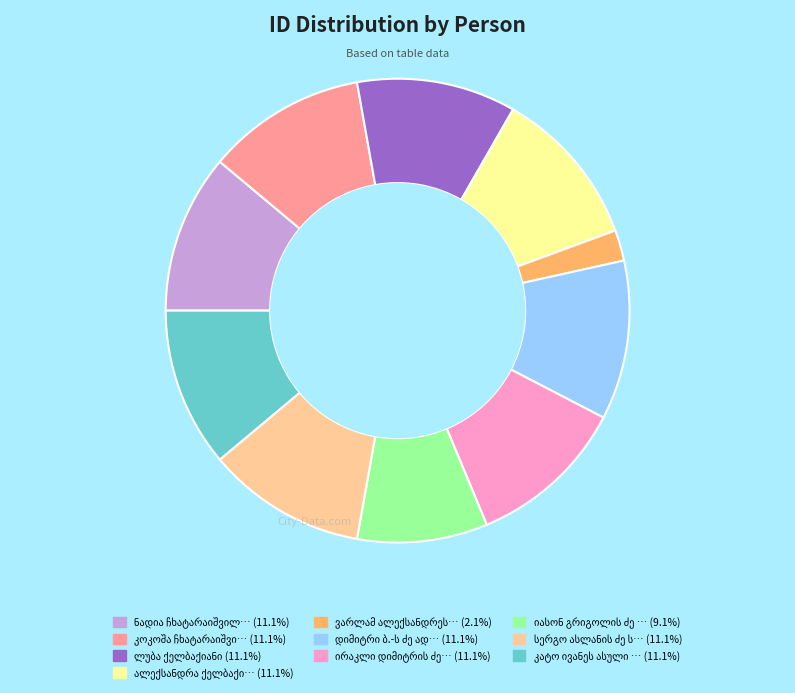

Is there any slice that represents more than half of the pie?

No